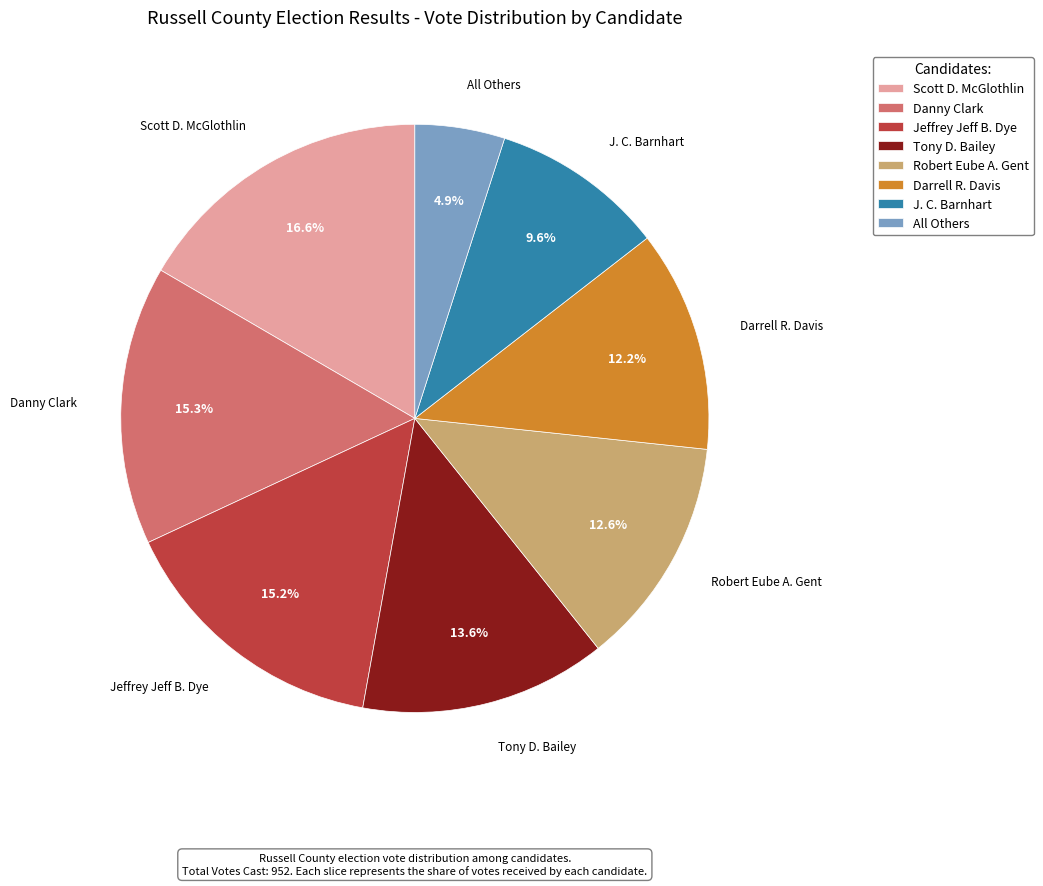

Is J. C. Barnhart the majority of the pie?

No